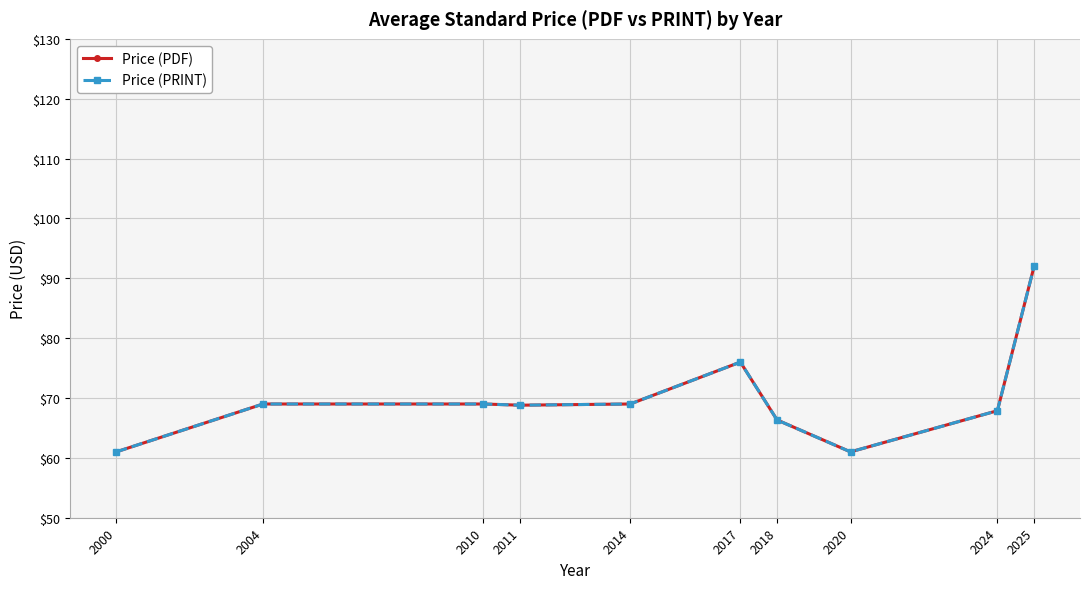

True or false: Price (PRINT) and Price (PDF) intersect in this chart.

False